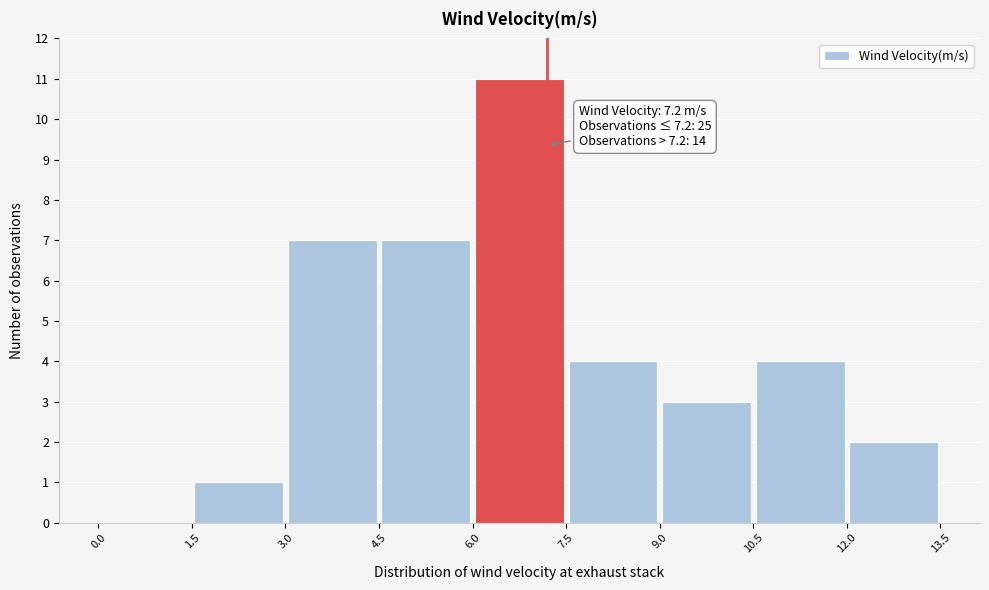

Which range on the x-axis has the tallest bar?

6.0 to 7.5